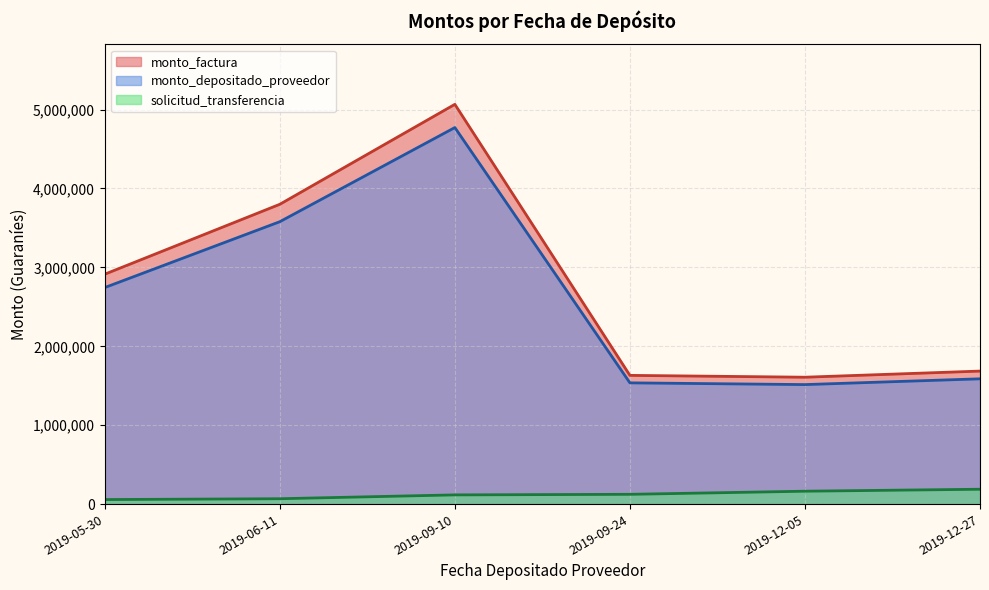

At which label does monto_factura reach its minimum?

2019-12-05